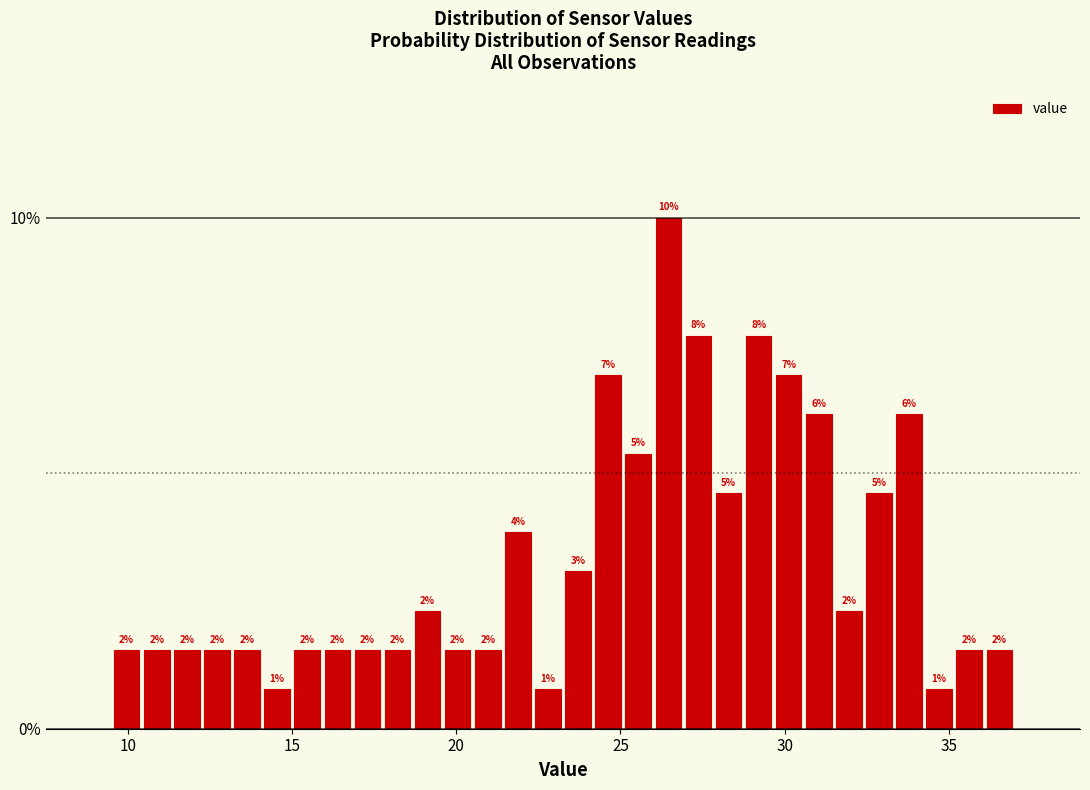

Around what value on the x-axis is the tallest bar? Give the approximate position of its centre, as read against the axis.

26.5